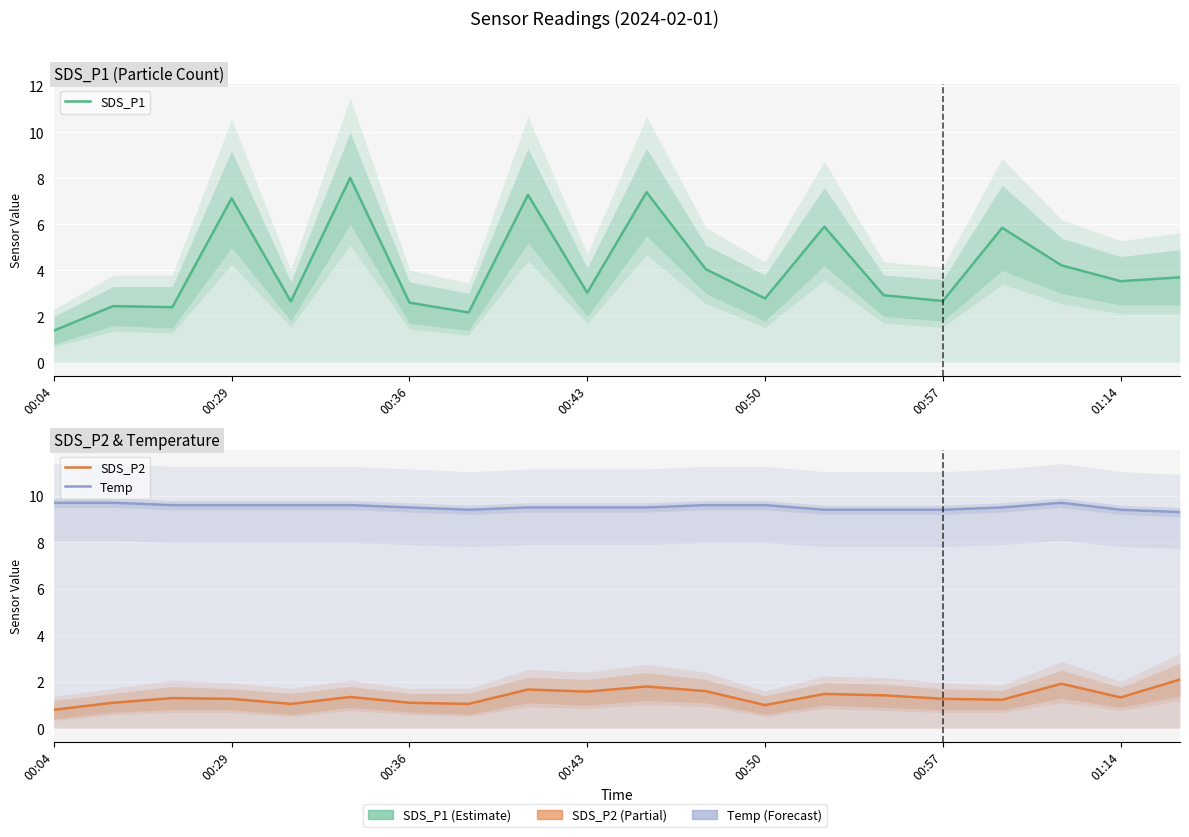

Between 00:50 and 01:14, which series saw the biggest shift?

SDS_P1